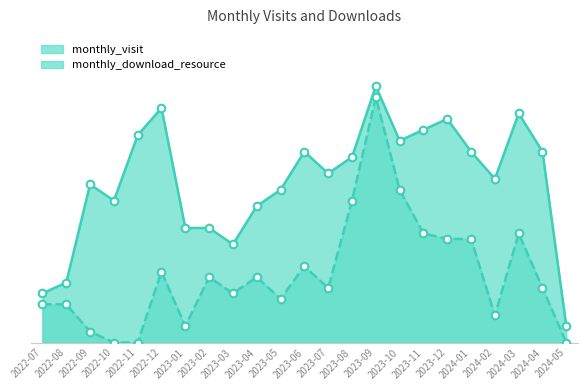

What are all the series names shown in the legend?

monthly_visit, monthly_download_resource